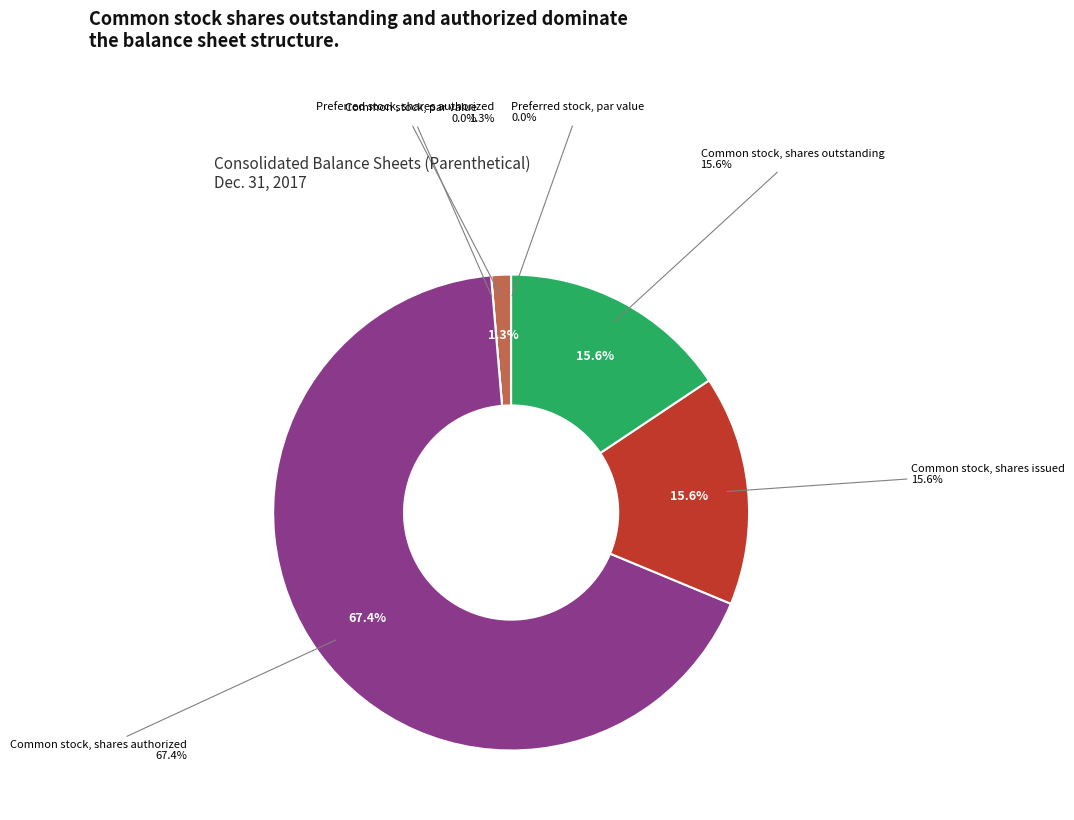

Count the number of slices in the pie.

6